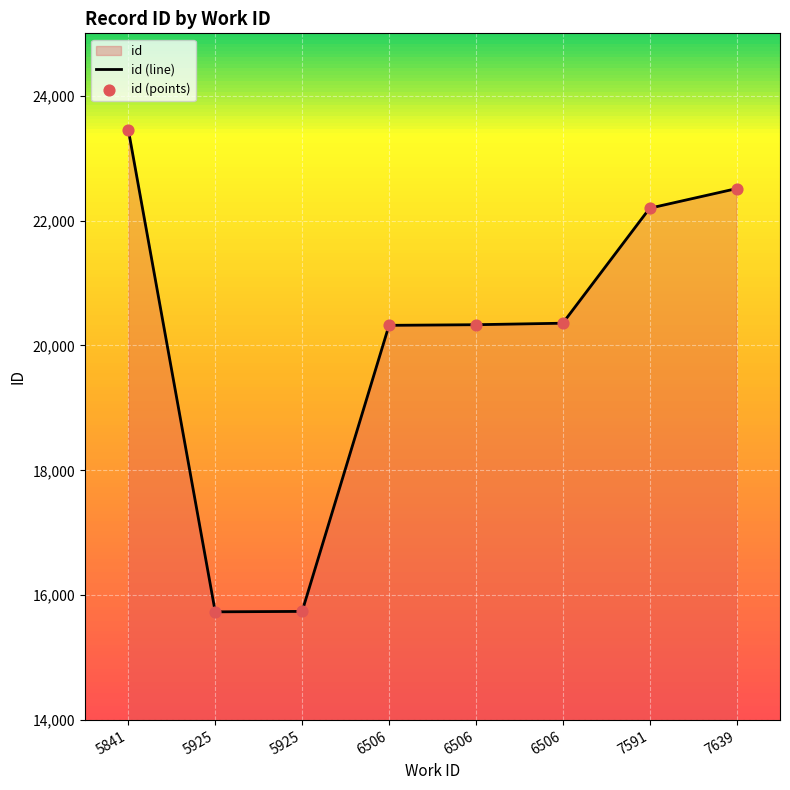

How many series are shown in this chart?

1